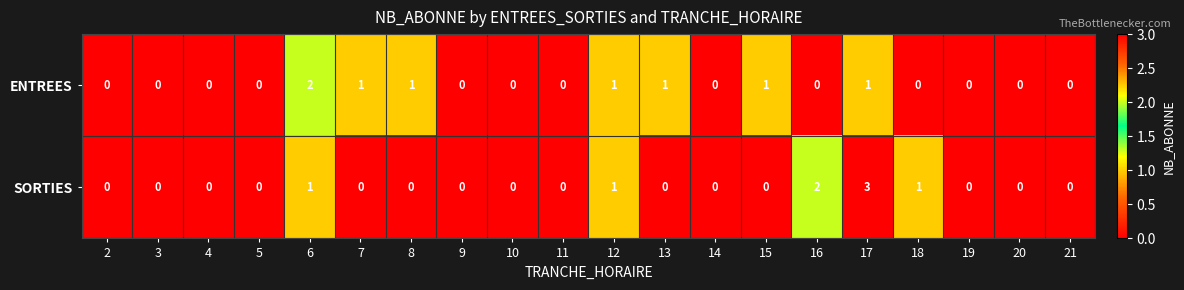

List the series in order of their peak value, highest first.

SORTIES, ENTREES